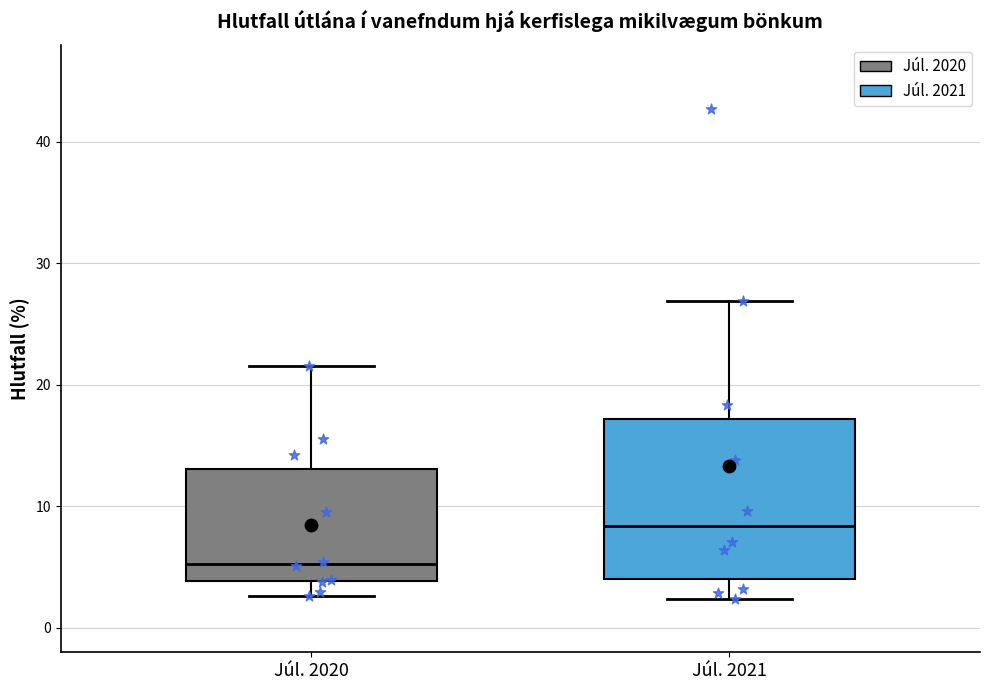

Where is the lower edge of the box for Júl. 2021 on the y-axis? The values are not printed on the chart, so give them approximately, as read against the axis.

4